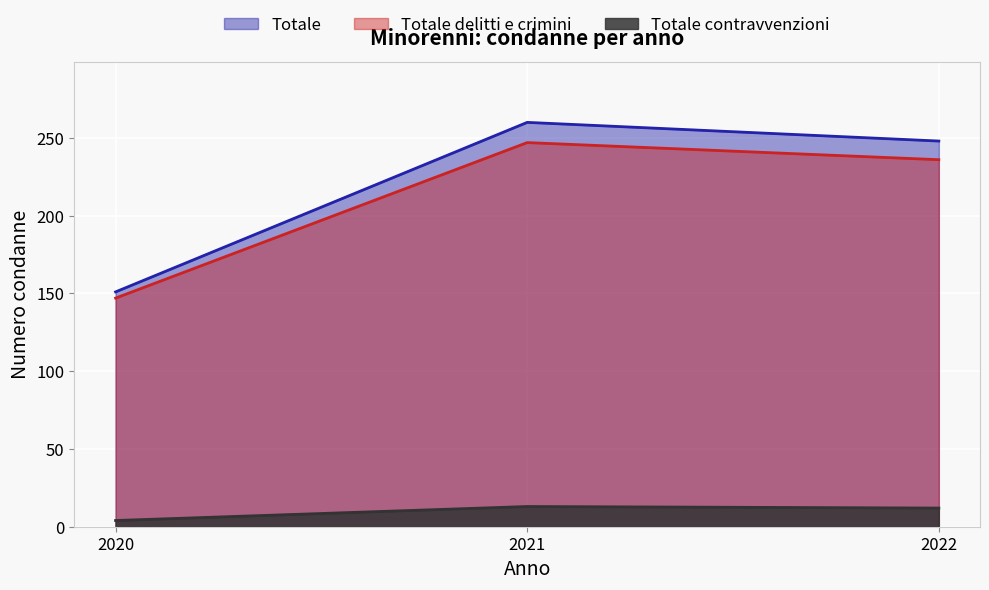

Is the value of Totale at 2022 greater than the value of Totale delitti e crimini at 2020?

Yes